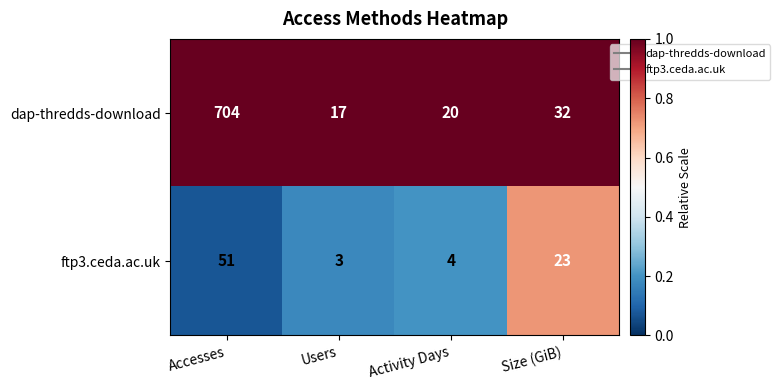

At Users, list the series in order from smallest to largest.

ftp3.ceda.ac.uk, dap-thredds-download